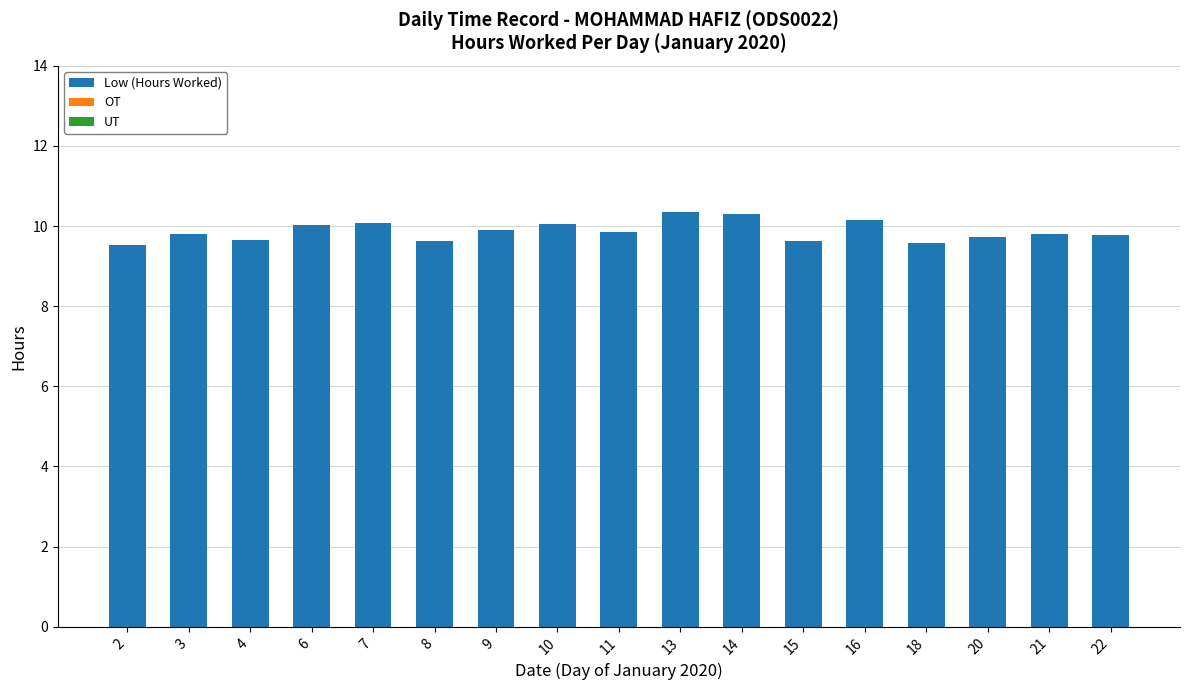

How many bars are there in total?

17